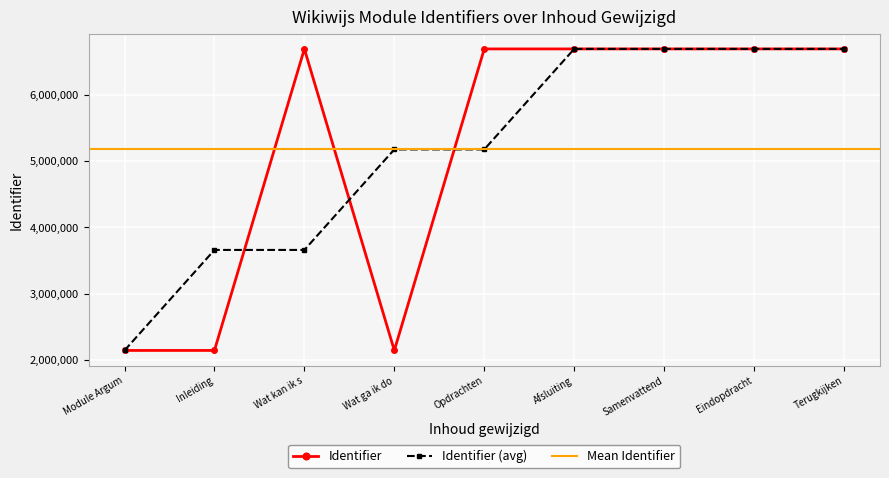

What is the average value?

5175946